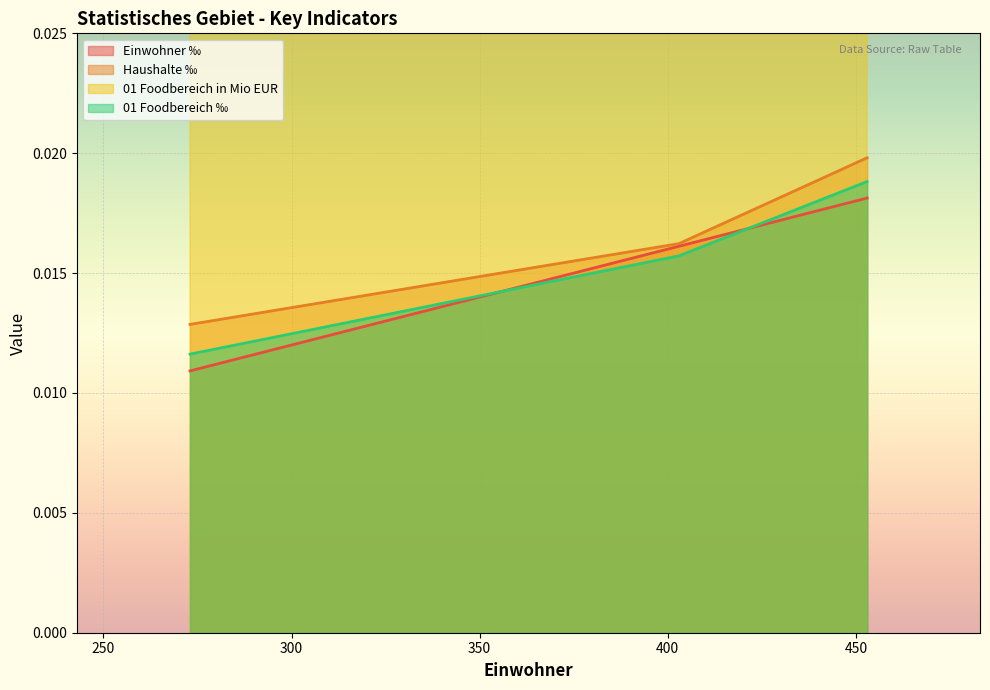

Reading right to left, what are all the values shown in this chart?

Einwohner ‰: 453=0.0	403=0.0	273=0.0
Haushalte ‰: 453=0.0	403=0.0	273=0.0
01 Foodbereich in Mio EUR: 453=1.5	403=1.2	273=0.9
01 Foodbereich ‰: 453=0.0	403=0.0	273=0.0